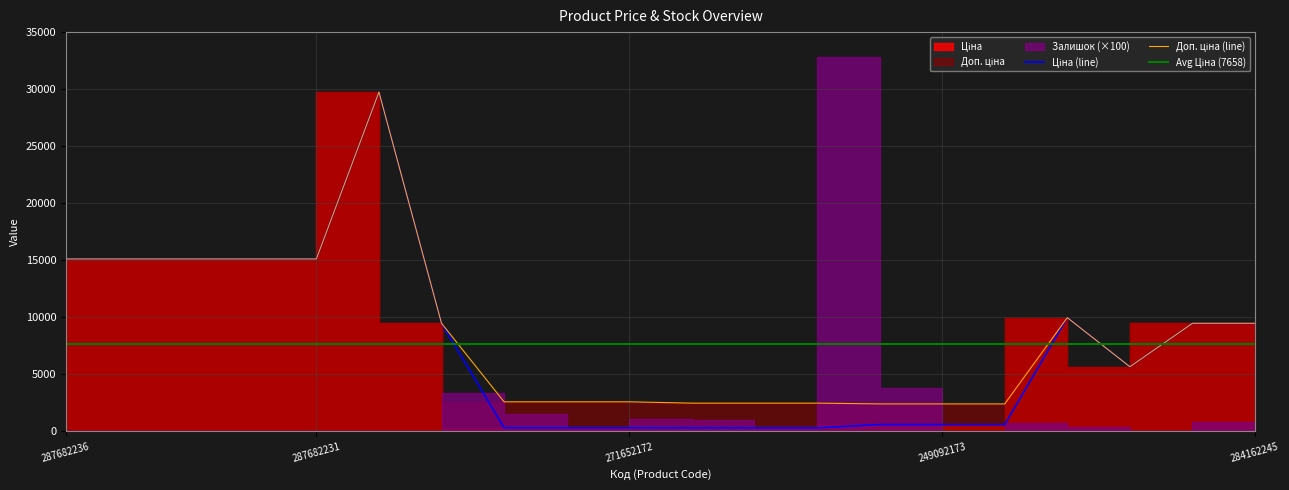

The value of Ціна at 249092172 is 603.7. True or false?

True